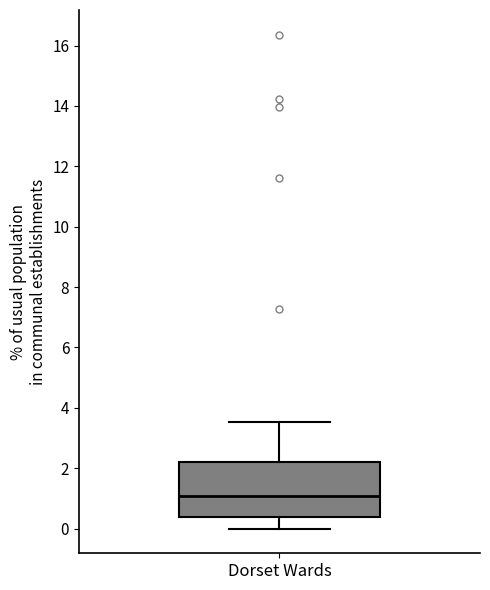

Where is the upper edge of the box for Dorset Wards on the y-axis? The values are not printed on the chart, so give them approximately, as read against the axis.

2.2